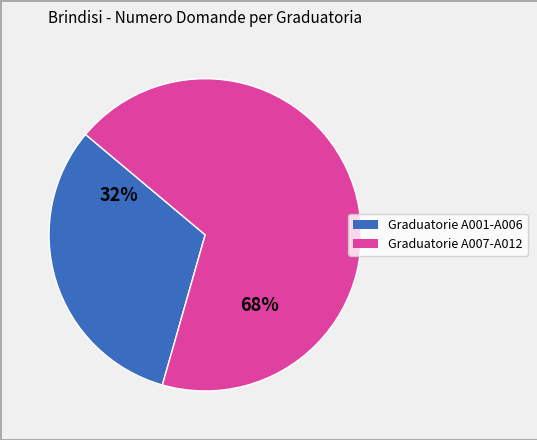

To the nearest percent, what is the average slice percentage?

50%